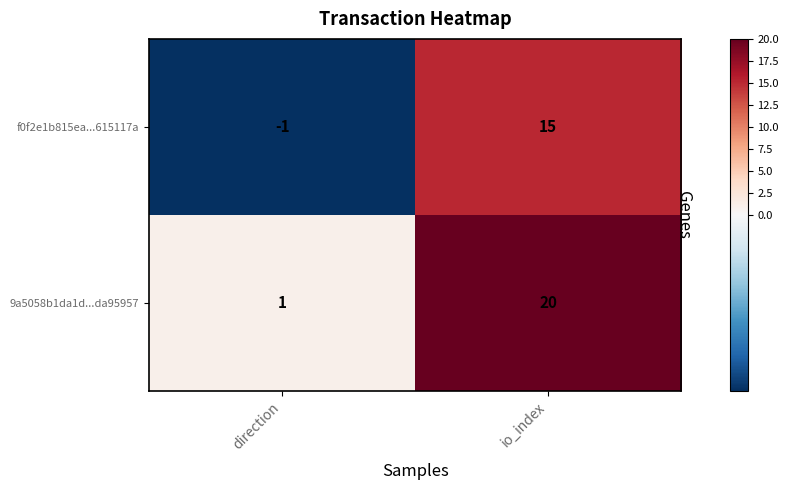

Rank the categories by 9a5058b1da1d...da95957 value from lowest to highest.

direction, io_index